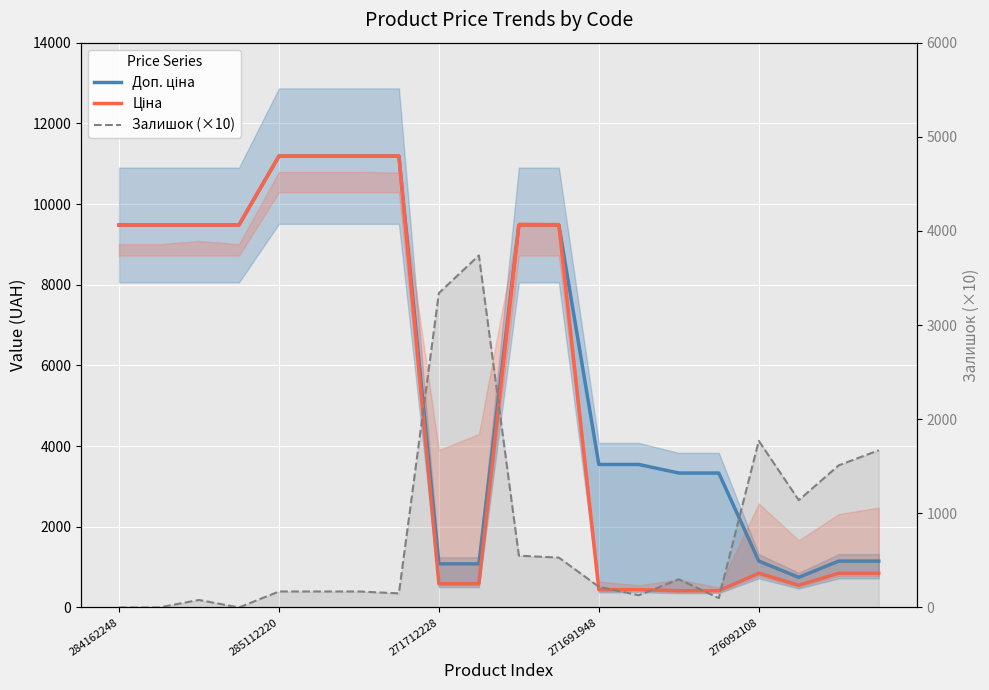

How many data points in Доп. ціна are above 9480?

10